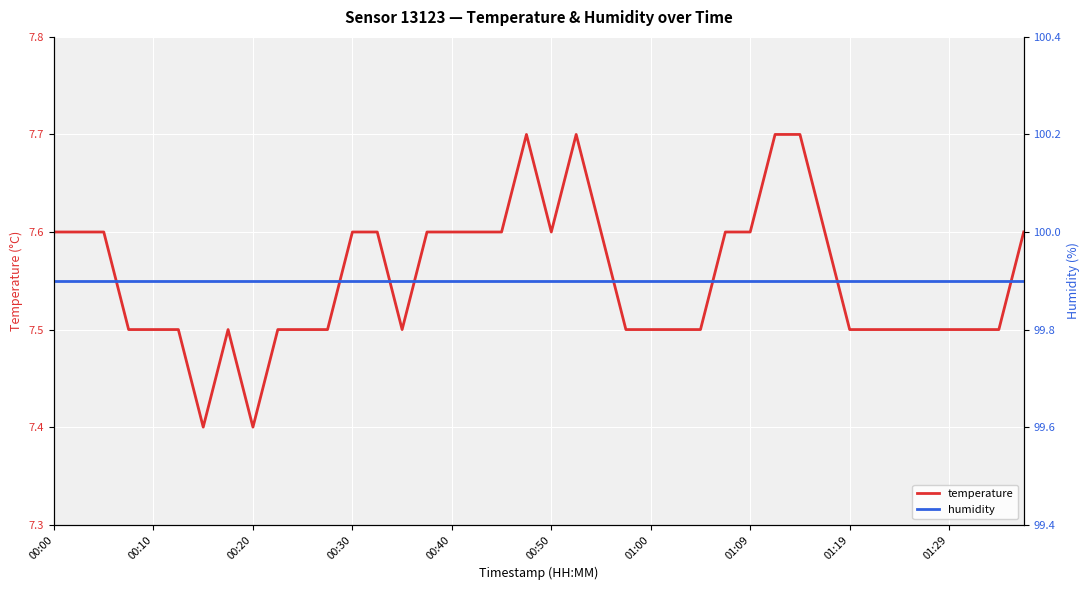

How many interior local valleys does the temperature series have?

4